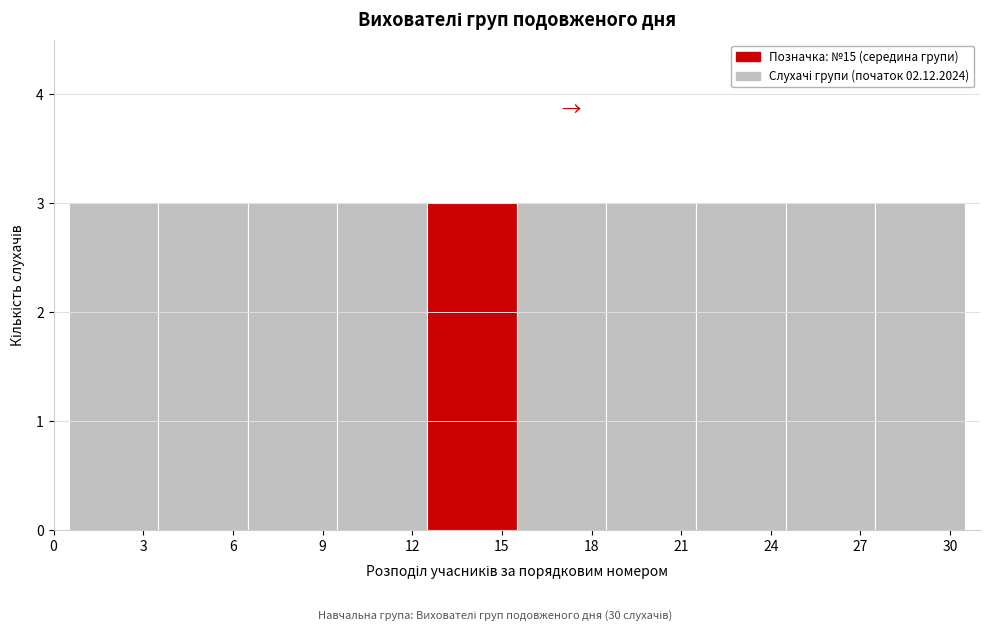

Reading left to right, transcribe this chart: for each bar, give the range it covers on the x-axis and its height. The values are not printed on the chart, so give them approximately, as read against the axis.

0.5 to 3.5: 3
3.5 to 6.5: 3
6.5 to 9.5: 3
9.5 to 12.5: 3
12.5 to 15.5: 3
15.5 to 18.5: 3
18.5 to 21.5: 3
21.5 to 24.5: 3
24.5 to 27.5: 3
27.5 to 30.5: 3